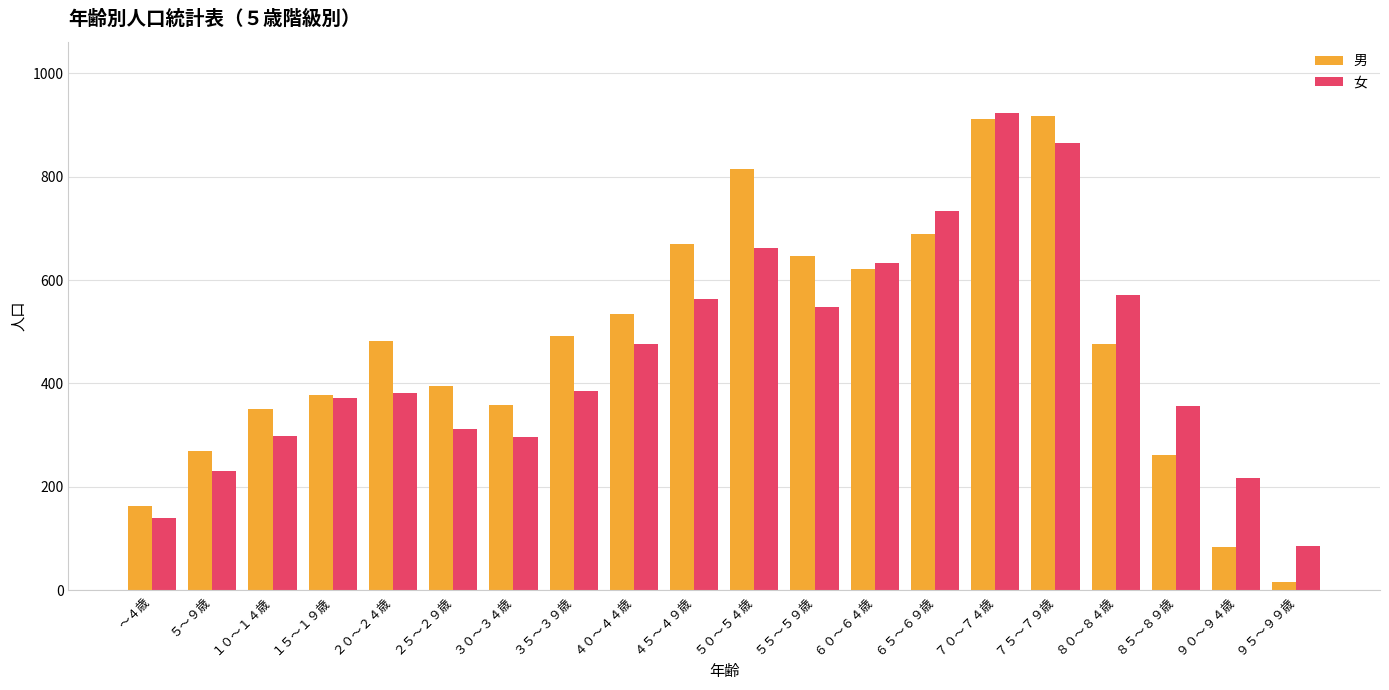

At which label does 女 reach its minimum?

９５～９９歳